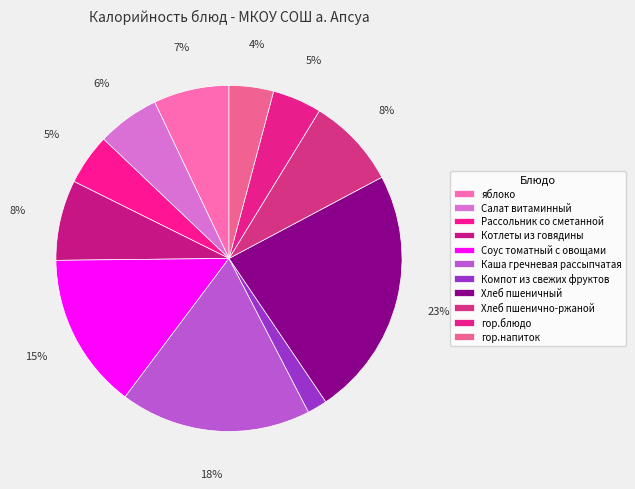

To the nearest percent, what percentage of the pie is Салат витаминный?

6%